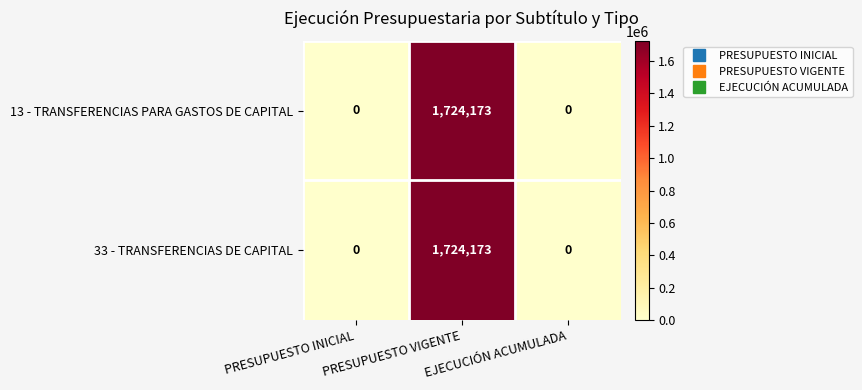

The 33 - TRANSFERENCIAS DE CAPITAL series shows 0 at PRESUPUESTO INICIAL. True or false?

True